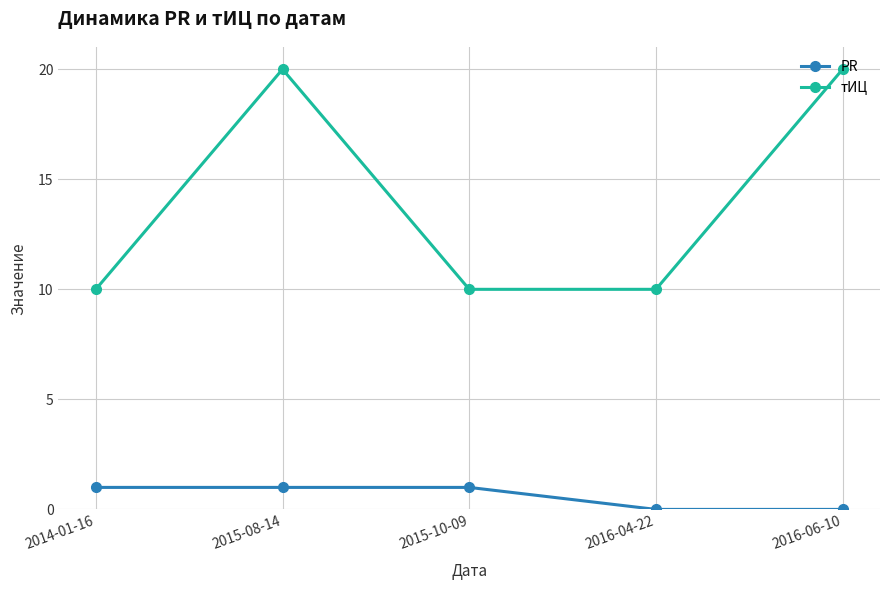

What is the sum of the тИЦ values at 2016-06-10 and 2015-08-14?

40